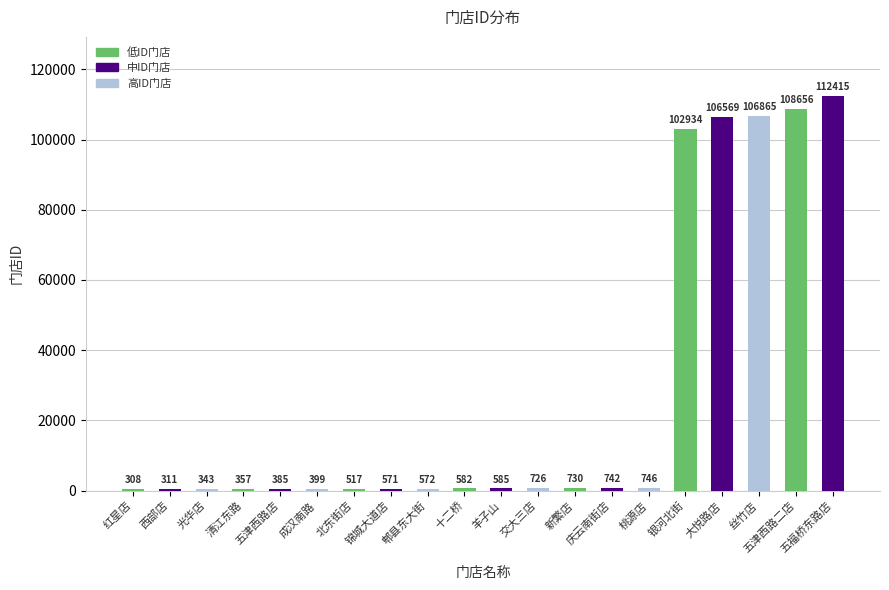

Reading left to right, transcribe all the data shown in this chart.

308	311	343	357	385	399	517	571	572	582	585	726	730	742	746	102934	106569	106865	108656	112415